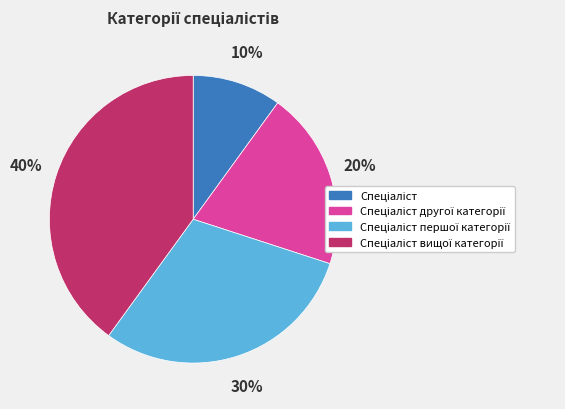

Count the number of slices in the pie.

4